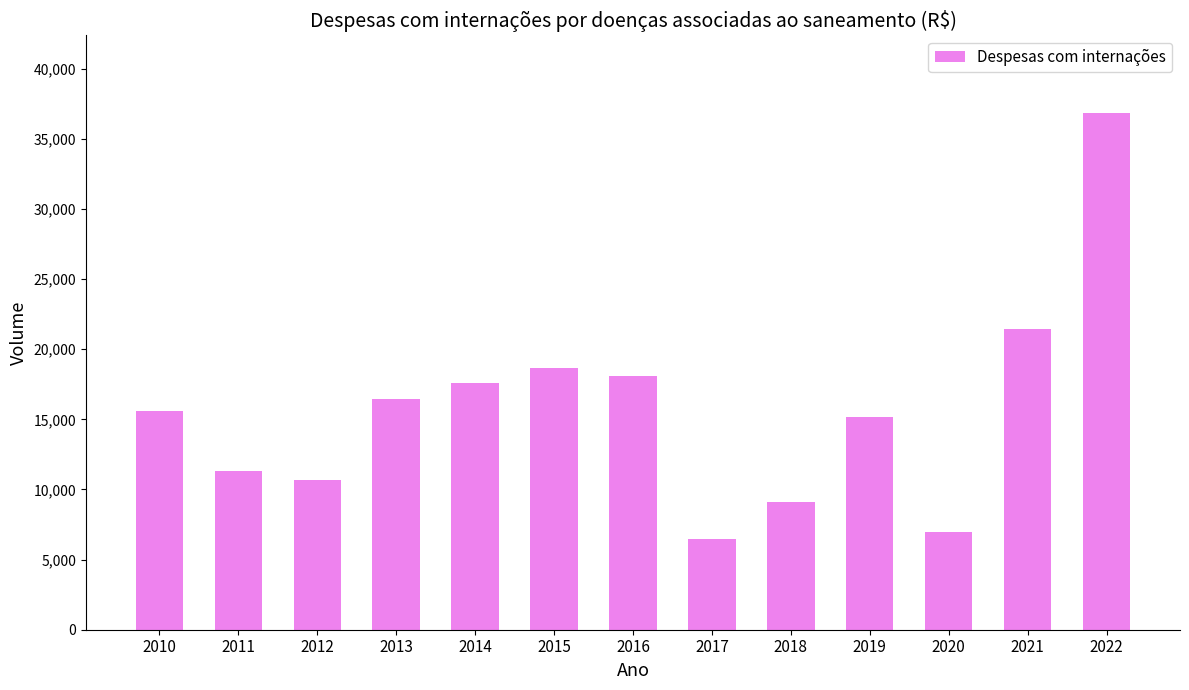

What is the average value?

15717.6